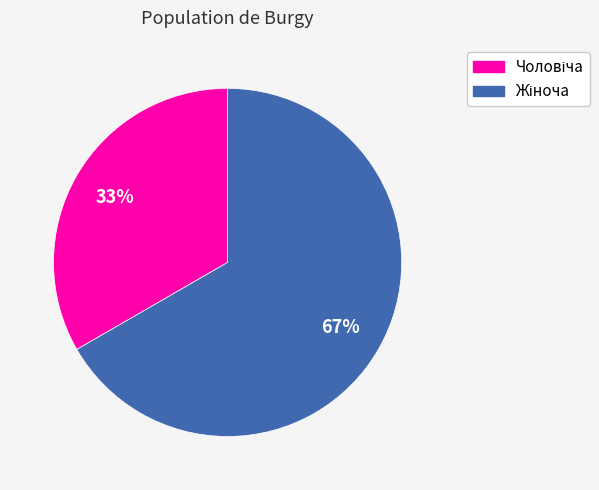

How many slices are in this pie chart?

2